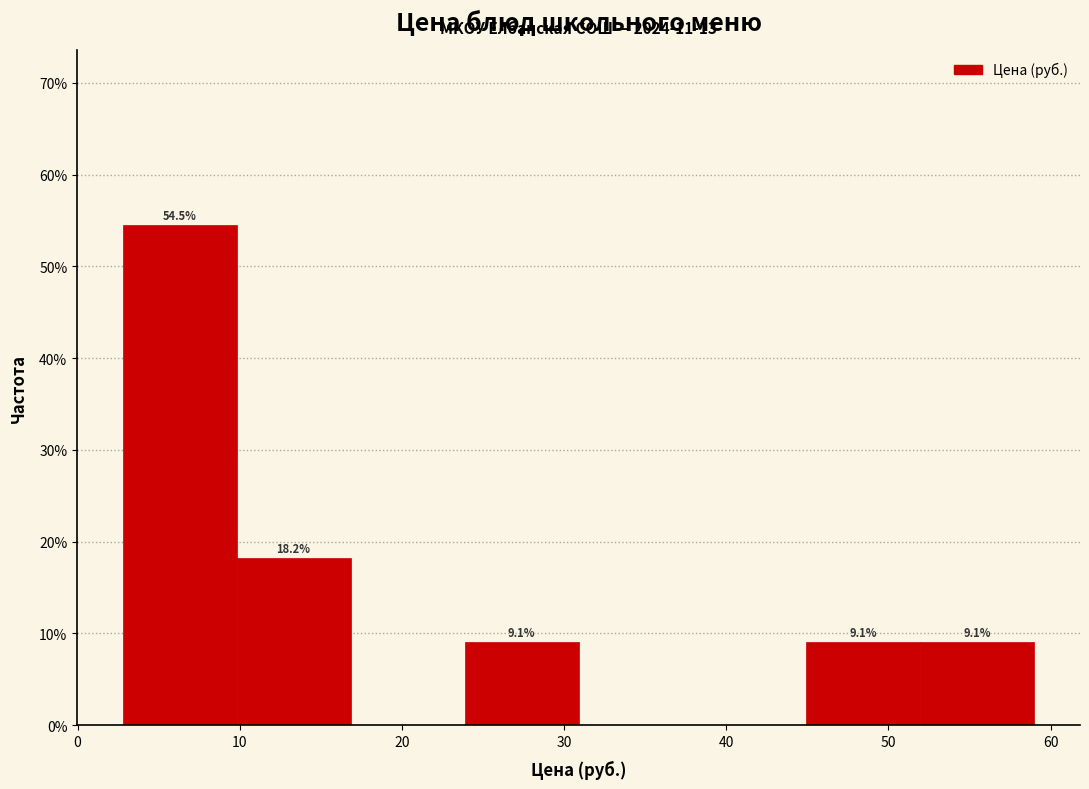

Which range on the x-axis has the tallest bar?

3 to 10